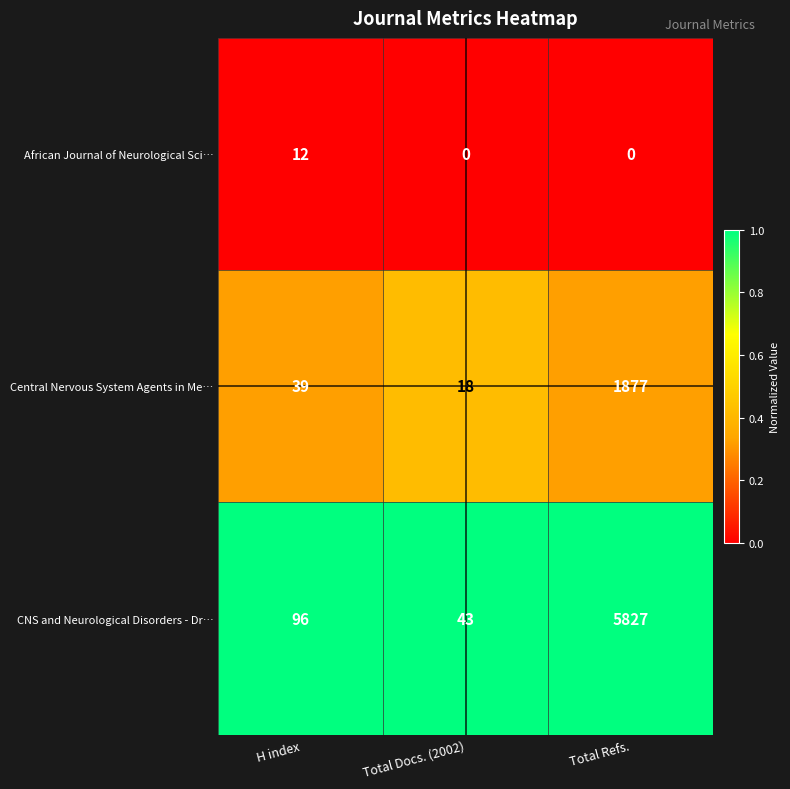

Rank the series by their maximum value, from lowest to highest.

African Journal of Neurological Sci…, Central Nervous System Agents in Me…, CNS and Neurological Disorders - Dr…